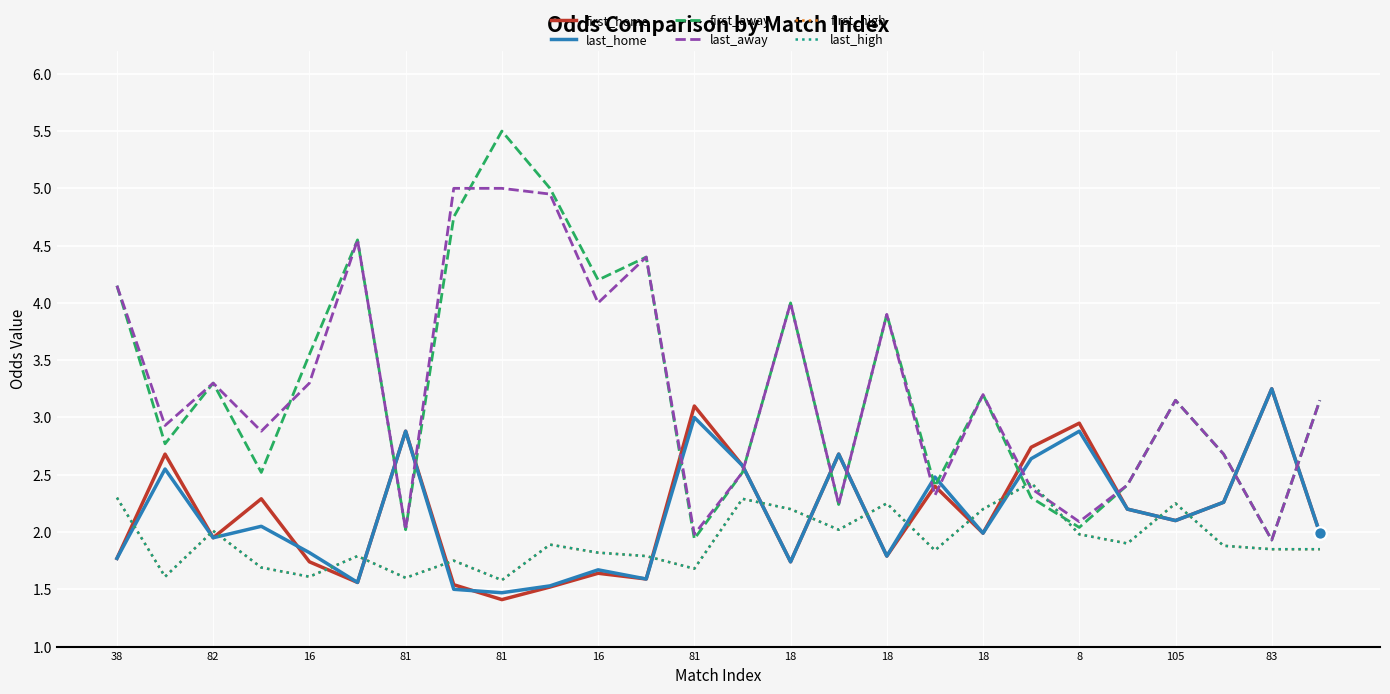

At how many categories does at least one series exceed 2?

26